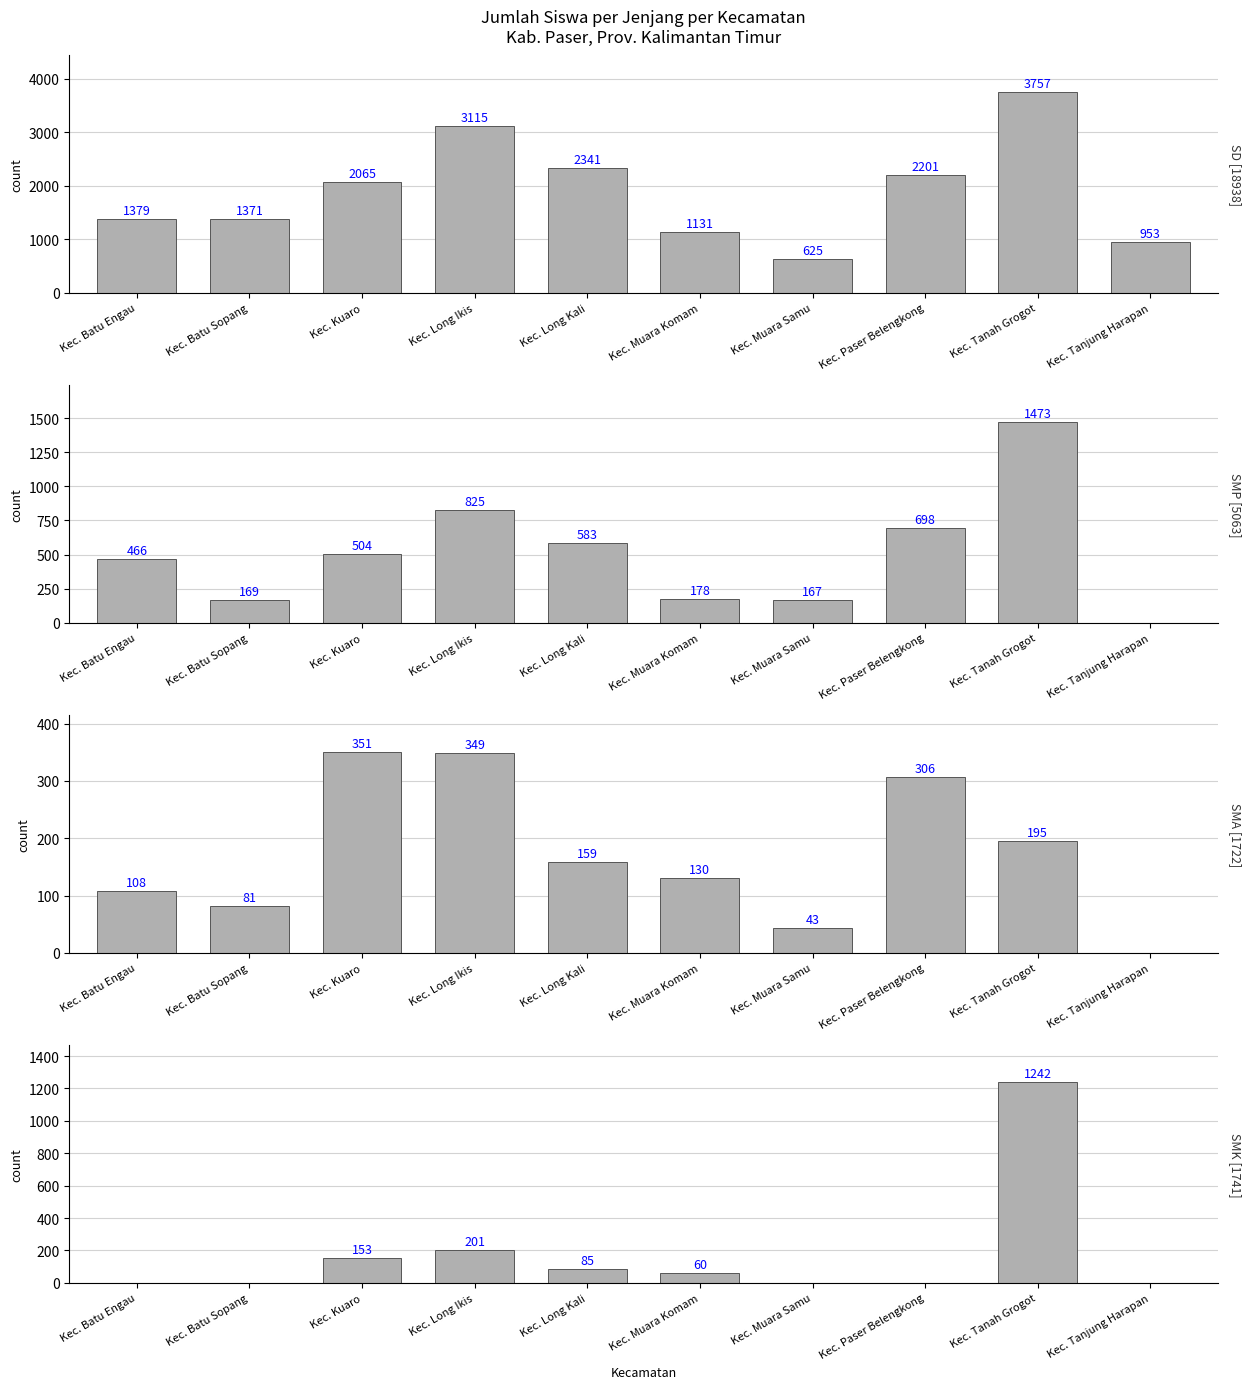

Which series has the largest range (max minus min)?

SD